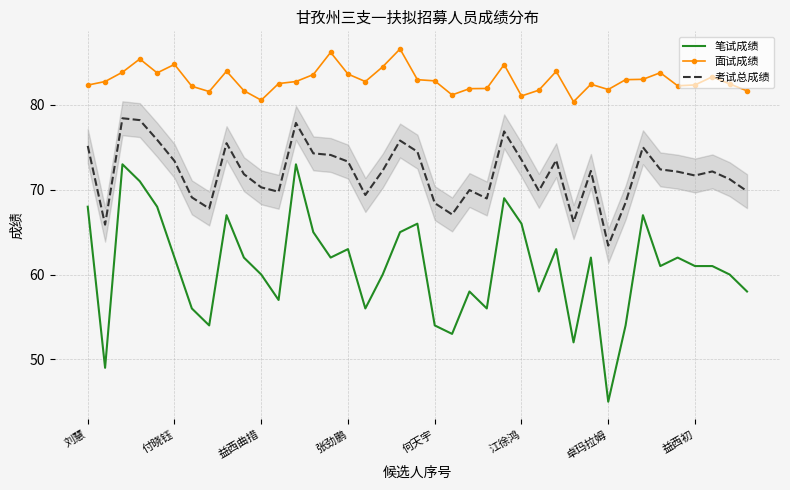

Which series has the largest total across all categories?

面试成绩